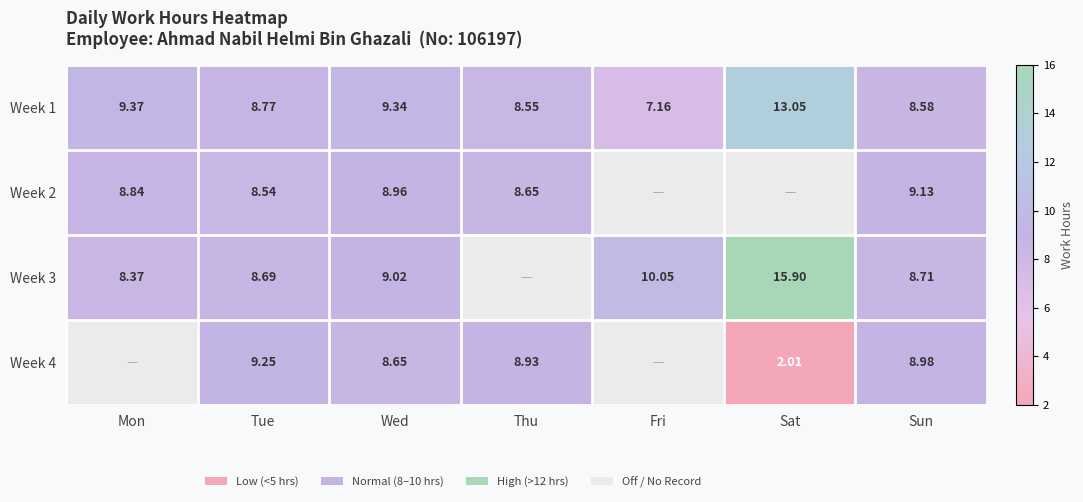

Where is Week 1 nearest to the value 10?

Mon